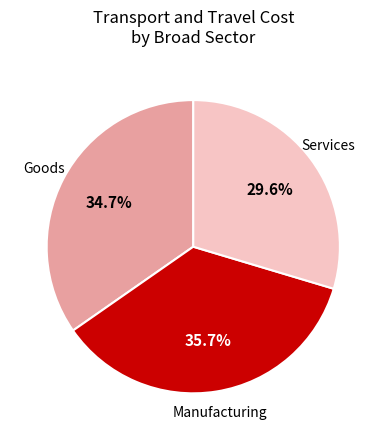

The Goods slice represents 24% of the pie. True or false?

False